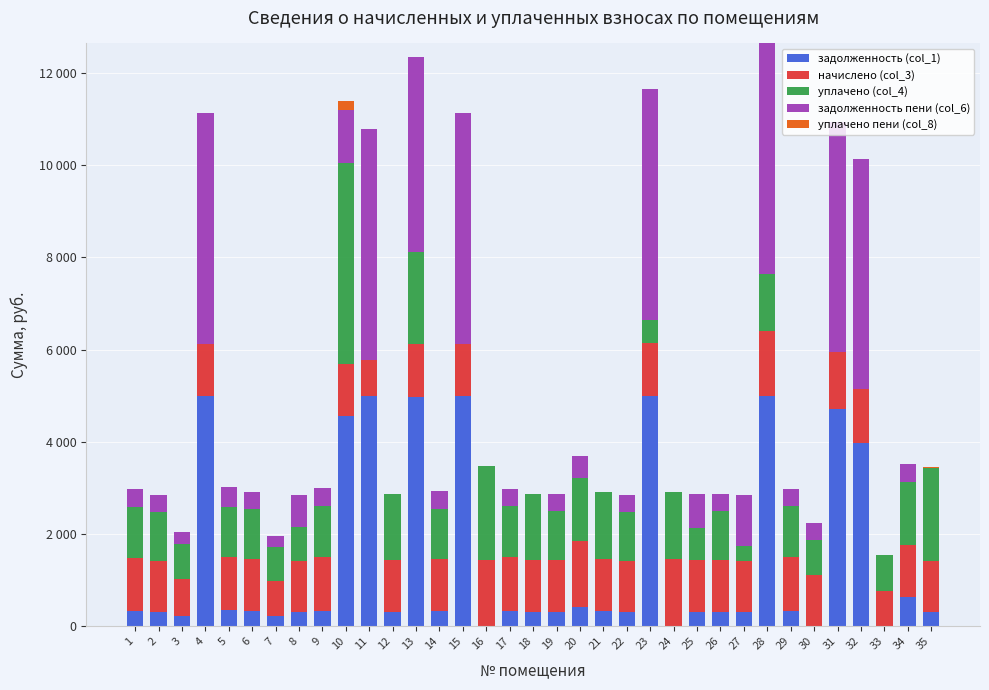

Does the chart contain stacked bars?

Yes